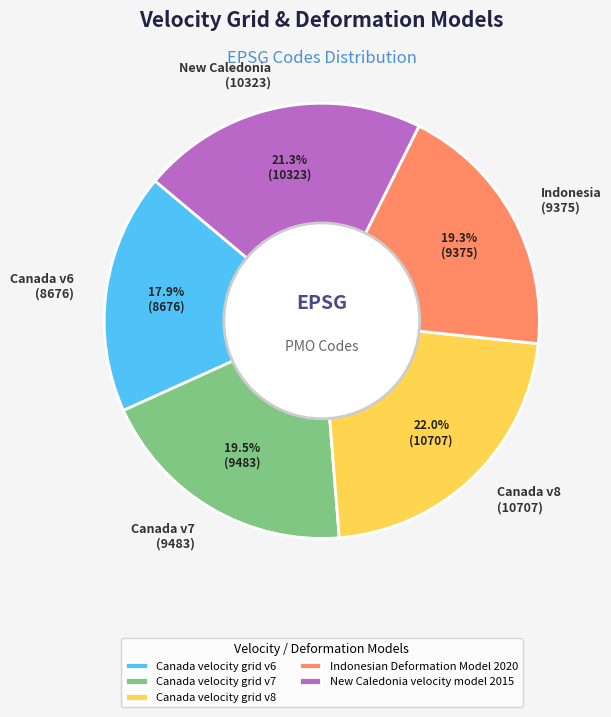

Count the number of slices in the pie.

5